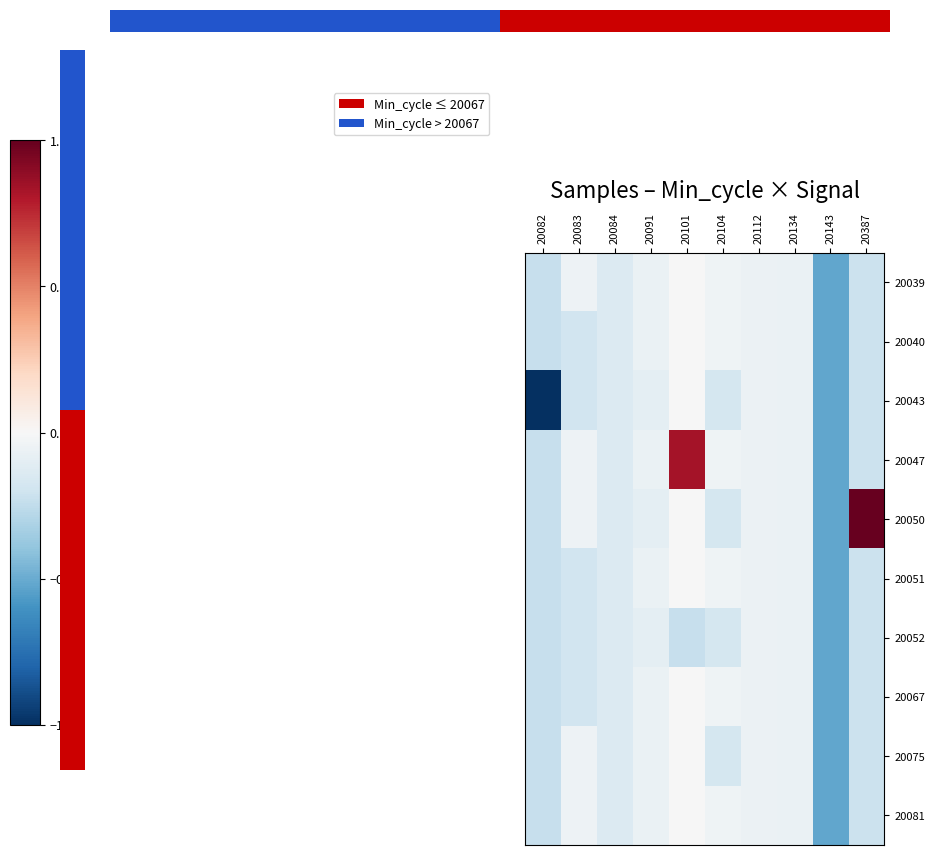

At which category does the chart reach its minimum across all series?

20082